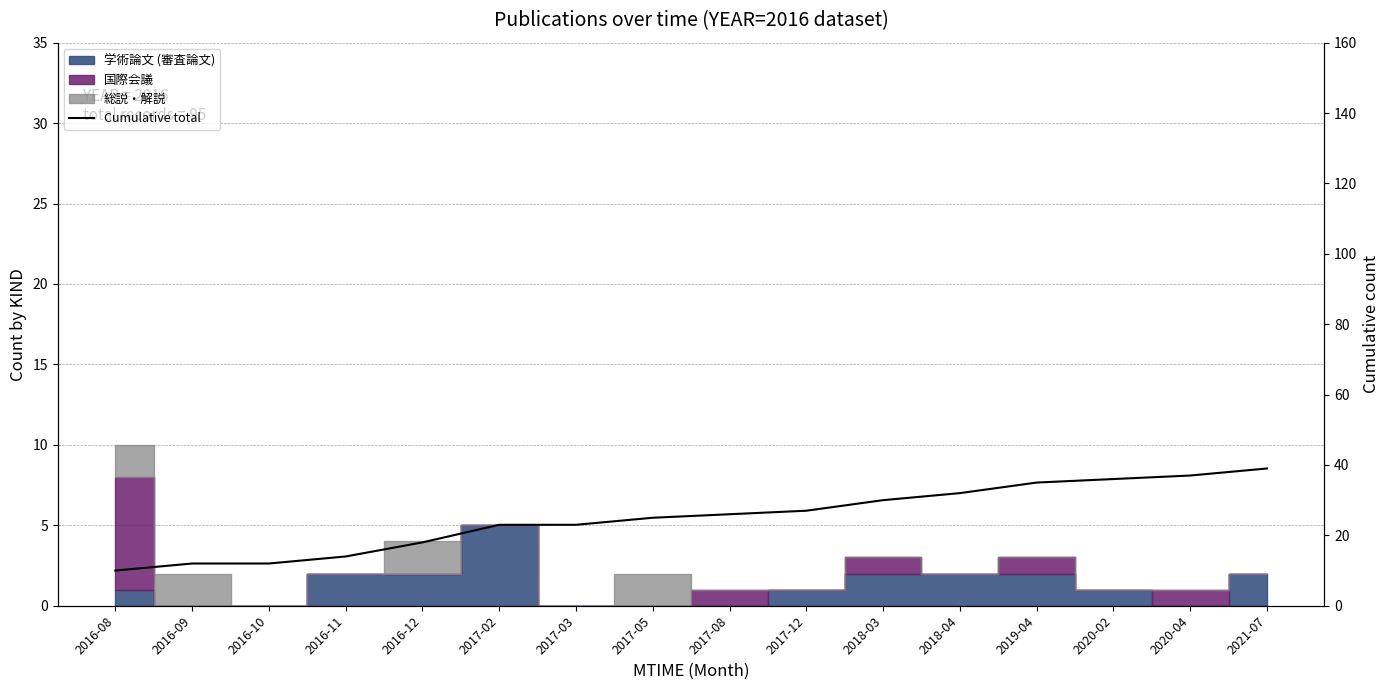

What is the difference between the values at 2020-04 and 2017-05?

12